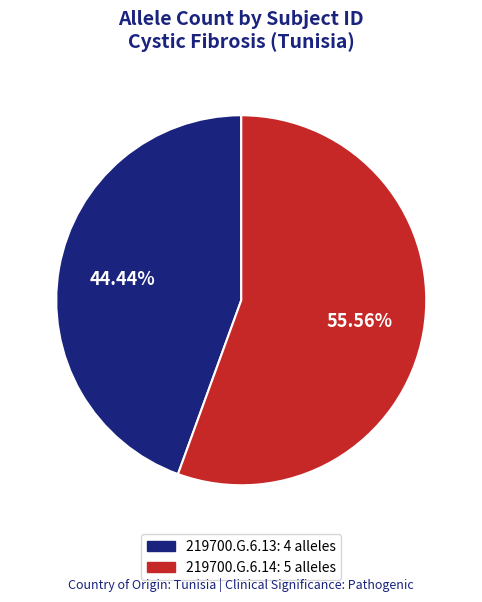

True or false: 219700.G.6.13 accounts for 55% of the total.

False